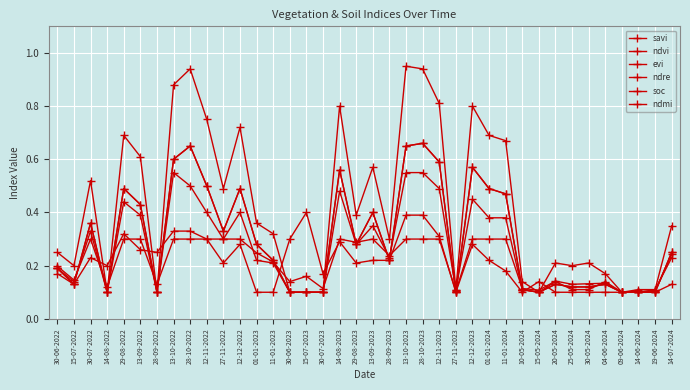

Reading right to left, list all the values displayed in this chart.

savi: 14-07-2024=0.3	19-06-2024=0.1	14-06-2024=0.1	09-06-2024=0.1	04-06-2024=0.2	30-05-2024=0.2	25-05-2024=0.2	20-05-2024=0.2	15-05-2024=0.1	10-05-2024=0.1	11-01-2024=0.7	01-01-2024=0.7	12-12-2023=0.8	27-11-2023=0.1	12-11-2023=0.8	28-10-2023=0.9	13-10-2023=0.9	28-09-2023=0.3	13-09-2023=0.6	29-08-2023=0.4	14-08-2023=0.8	30-07-2023=0.1	15-07-2023=0.1	30-06-2023=0.1	11-01-2023=0.3	01-01-2023=0.4	12-12-2022=0.7	27-11-2022=0.5	12-11-2022=0.8	28-10-2022=0.9	13-10-2022=0.9	28-09-2022=0.1	13-09-2022=0.6	29-08-2022=0.7	14-08-2022=0.1	30-07-2022=0.5	15-07-2022=0.2	30-06-2022=0.2
ndvi: 14-07-2024=0.2	19-06-2024=0.1	14-06-2024=0.1	09-06-2024=0.1	04-06-2024=0.1	30-05-2024=0.1	25-05-2024=0.1	20-05-2024=0.1	15-05-2024=0.1	10-05-2024=0.1	11-01-2024=0.5	01-01-2024=0.5	12-12-2023=0.6	27-11-2023=0.1	12-11-2023=0.6	28-10-2023=0.7	13-10-2023=0.7	28-09-2023=0.2	13-09-2023=0.4	29-08-2023=0.3	14-08-2023=0.6	30-07-2023=0.1	15-07-2023=0.1	30-06-2023=0.1	11-01-2023=0.2	01-01-2023=0.3	12-12-2022=0.5	27-11-2022=0.3	12-11-2022=0.5	28-10-2022=0.7	13-10-2022=0.6	28-09-2022=0.1	13-09-2022=0.4	29-08-2022=0.5	14-08-2022=0.1	30-07-2022=0.4	15-07-2022=0.1	30-06-2022=0.2
evi: 14-07-2024=0.2	19-06-2024=0.1	14-06-2024=0.1	09-06-2024=0.1	04-06-2024=0.1	30-05-2024=0.1	25-05-2024=0.1	20-05-2024=0.1	15-05-2024=0.1	10-05-2024=0.1	11-01-2024=0.5	01-01-2024=0.5	12-12-2023=0.6	27-11-2023=0.1	12-11-2023=0.6	28-10-2023=0.7	13-10-2023=0.7	28-09-2023=0.2	13-09-2023=0.4	29-08-2023=0.3	14-08-2023=0.6	30-07-2023=0.1	15-07-2023=0.1	30-06-2023=0.1	11-01-2023=0.2	01-01-2023=0.3	12-12-2022=0.5	27-11-2022=0.3	12-11-2022=0.5	28-10-2022=0.7	13-10-2022=0.6	28-09-2022=0.1	13-09-2022=0.4	29-08-2022=0.5	14-08-2022=0.1	30-07-2022=0.4	15-07-2022=0.1	30-06-2022=0.2
ndre: 14-07-2024=0.2	19-06-2024=0.1	14-06-2024=0.1	09-06-2024=0.1	04-06-2024=0.1	30-05-2024=0.1	25-05-2024=0.1	20-05-2024=0.1	15-05-2024=0.1	10-05-2024=0.1	11-01-2024=0.4	01-01-2024=0.4	12-12-2023=0.5	27-11-2023=0.1	12-11-2023=0.5	28-10-2023=0.6	13-10-2023=0.6	28-09-2023=0.2	13-09-2023=0.3	29-08-2023=0.3	14-08-2023=0.5	30-07-2023=0.1	15-07-2023=0.1	30-06-2023=0.1	11-01-2023=0.2	01-01-2023=0.2	12-12-2022=0.4	27-11-2022=0.3	12-11-2022=0.4	28-10-2022=0.5	13-10-2022=0.6	28-09-2022=0.1	13-09-2022=0.4	29-08-2022=0.4	14-08-2022=0.1	30-07-2022=0.3	15-07-2022=0.1	30-06-2022=0.2
soc: 14-07-2024=0.2	19-06-2024=0.1	14-06-2024=0.1	09-06-2024=0.1	04-06-2024=0.1	30-05-2024=0.1	25-05-2024=0.1	20-05-2024=0.1	15-05-2024=0.1	10-05-2024=0.1	11-01-2024=0.3	01-01-2024=0.3	12-12-2023=0.3	27-11-2023=0.1	12-11-2023=0.3	28-10-2023=0.3	13-10-2023=0.3	28-09-2023=0.2	13-09-2023=0.3	29-08-2023=0.3	14-08-2023=0.3	30-07-2023=0.1	15-07-2023=0.2	30-06-2023=0.1	11-01-2023=0.2	01-01-2023=0.2	12-12-2022=0.3	27-11-2022=0.3	12-11-2022=0.3	28-10-2022=0.3	13-10-2022=0.3	28-09-2022=0.1	13-09-2022=0.3	29-08-2022=0.3	14-08-2022=0.1	30-07-2022=0.3	15-07-2022=0.1	30-06-2022=0.2
ndmi: 14-07-2024=0.1	19-06-2024=0.1	14-06-2024=0.1	09-06-2024=0.1	04-06-2024=0.1	30-05-2024=0.1	25-05-2024=0.1	20-05-2024=0.1	15-05-2024=0.1	10-05-2024=0.1	11-01-2024=0.2	01-01-2024=0.2	12-12-2023=0.3	27-11-2023=0.1	12-11-2023=0.3	28-10-2023=0.4	13-10-2023=0.4	28-09-2023=0.2	13-09-2023=0.2	29-08-2023=0.2	14-08-2023=0.3	30-07-2023=0.2	15-07-2023=0.4	30-06-2023=0.3	11-01-2023=0.1	01-01-2023=0.1	12-12-2022=0.3	27-11-2022=0.2	12-11-2022=0.3	28-10-2022=0.3	13-10-2022=0.3	28-09-2022=0.2	13-09-2022=0.3	29-08-2022=0.3	14-08-2022=0.2	30-07-2022=0.2	15-07-2022=0.1	30-06-2022=0.2